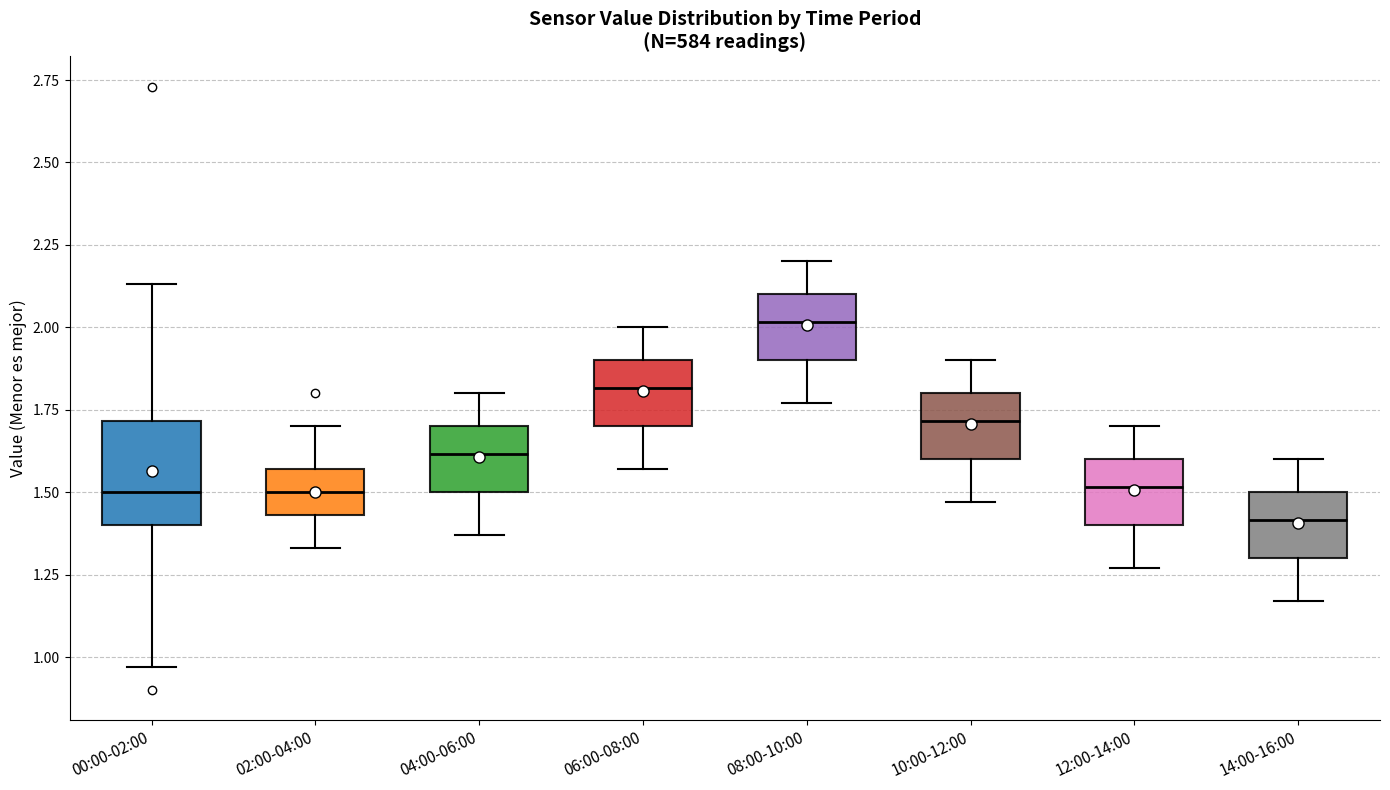

Where does the median line of the box for 02:00-04:00 sit on the y-axis? The values are not printed on the chart, so give them approximately, as read against the axis.

1.50